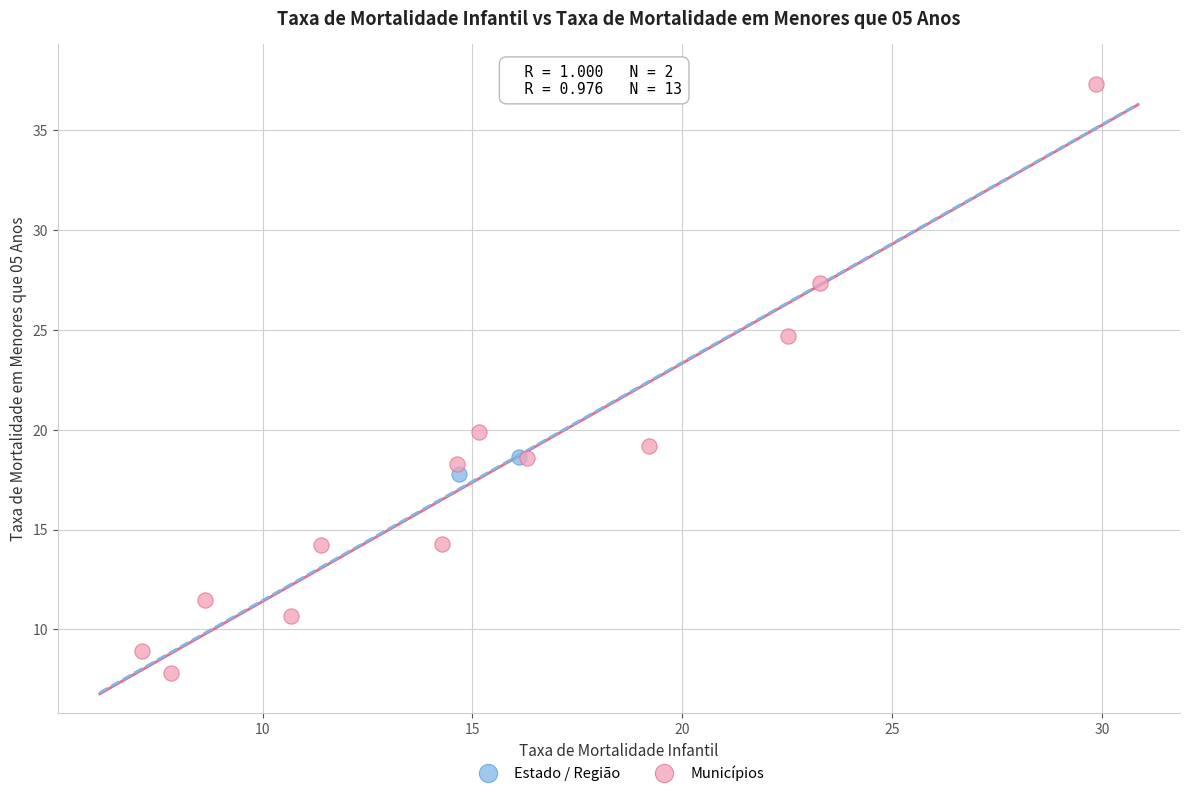

Which series has the widest spread of Y values?

Municípios